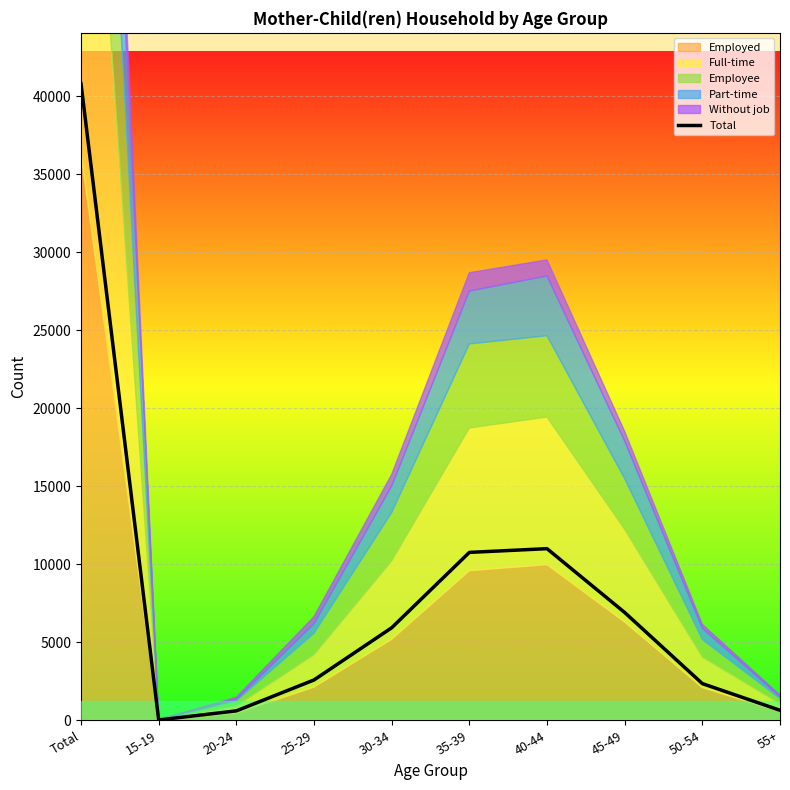

At which category does the data reach its first local valley?

15-19